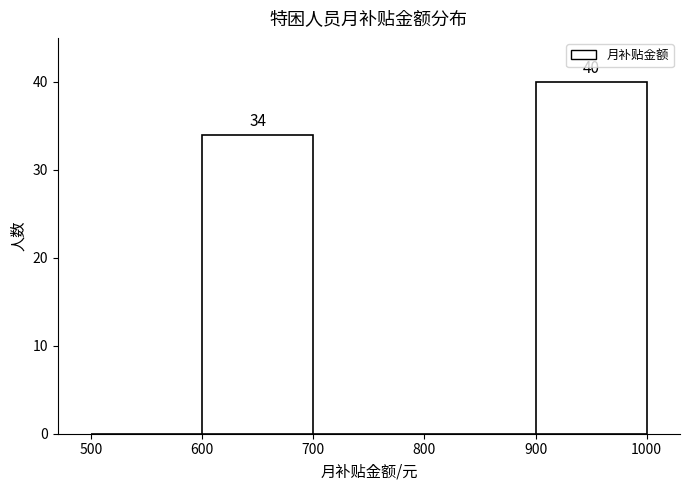

Over which range of the x-axis is the bar tallest?

900 to 1000